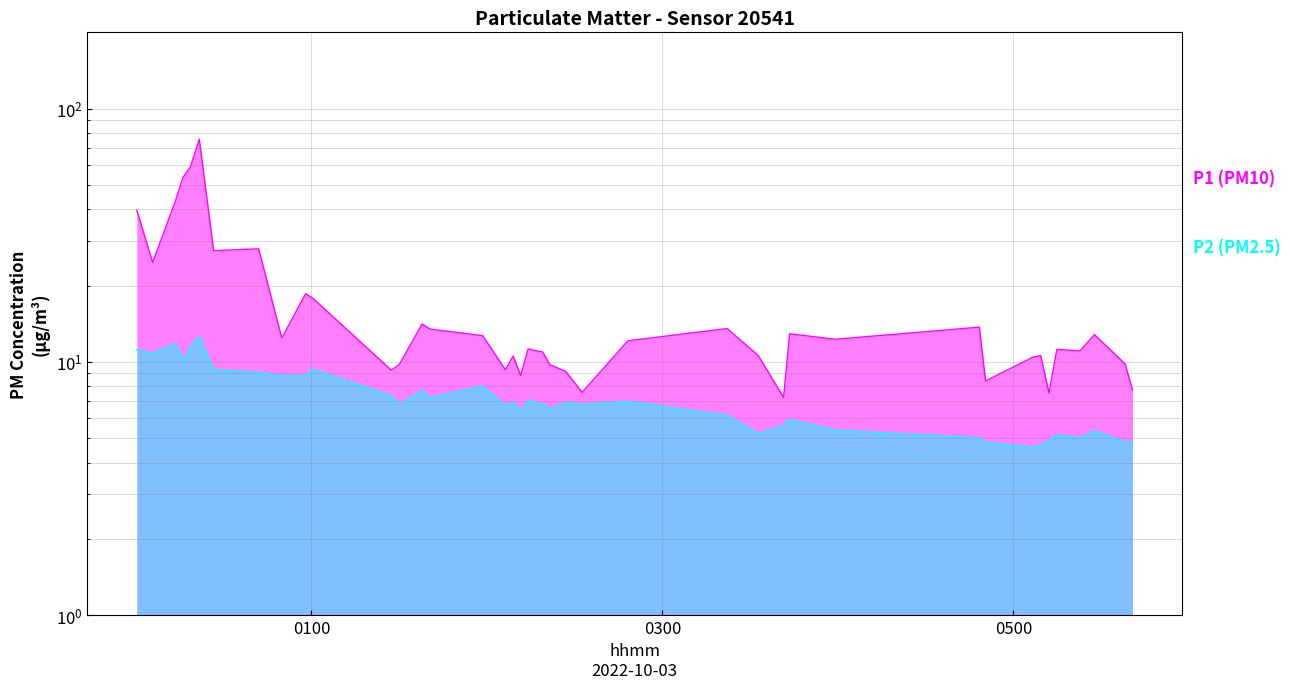

How many lines are shown in the chart?

2